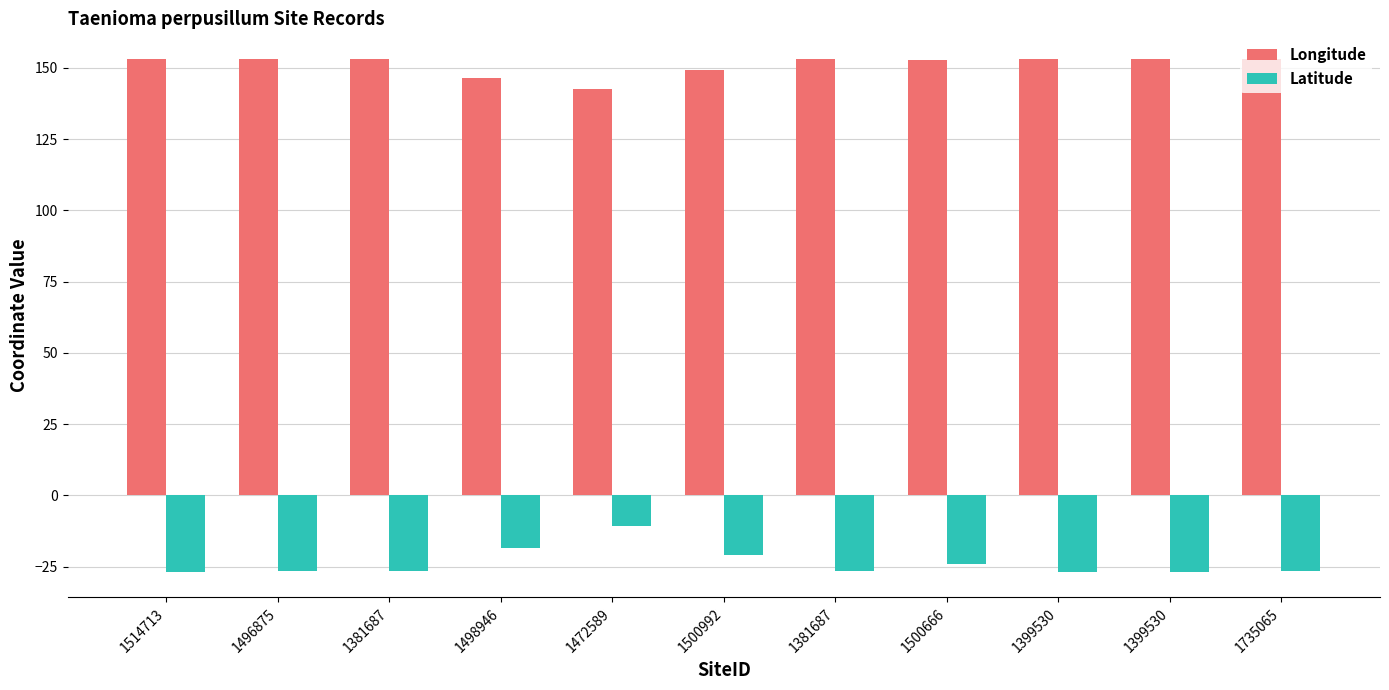

What is the approximate value of Latitude at 1472589?

-10.7